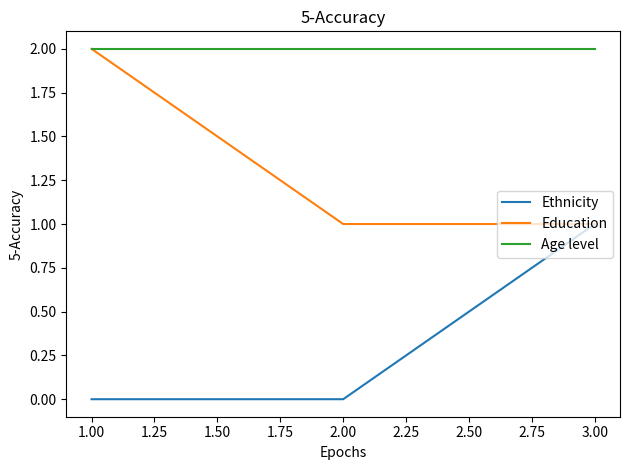

What is the difference between the highest and lowest values at 1.00?

2